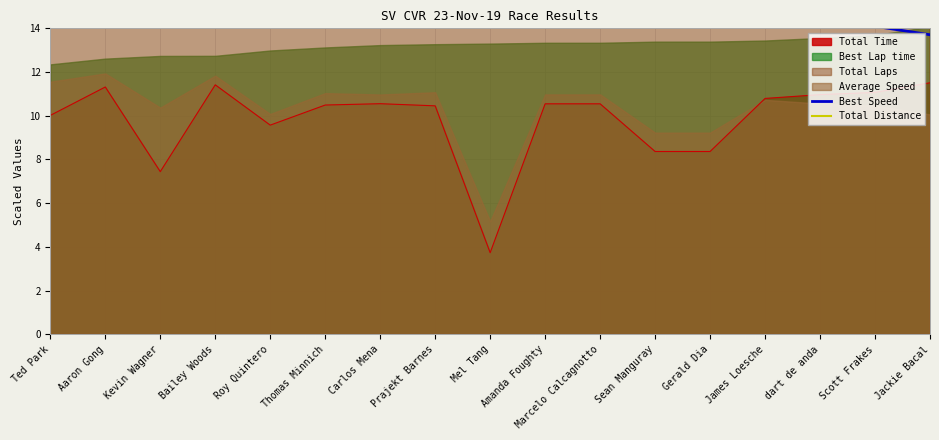

What is the label of the 2nd point from the right?

Scott Frakes